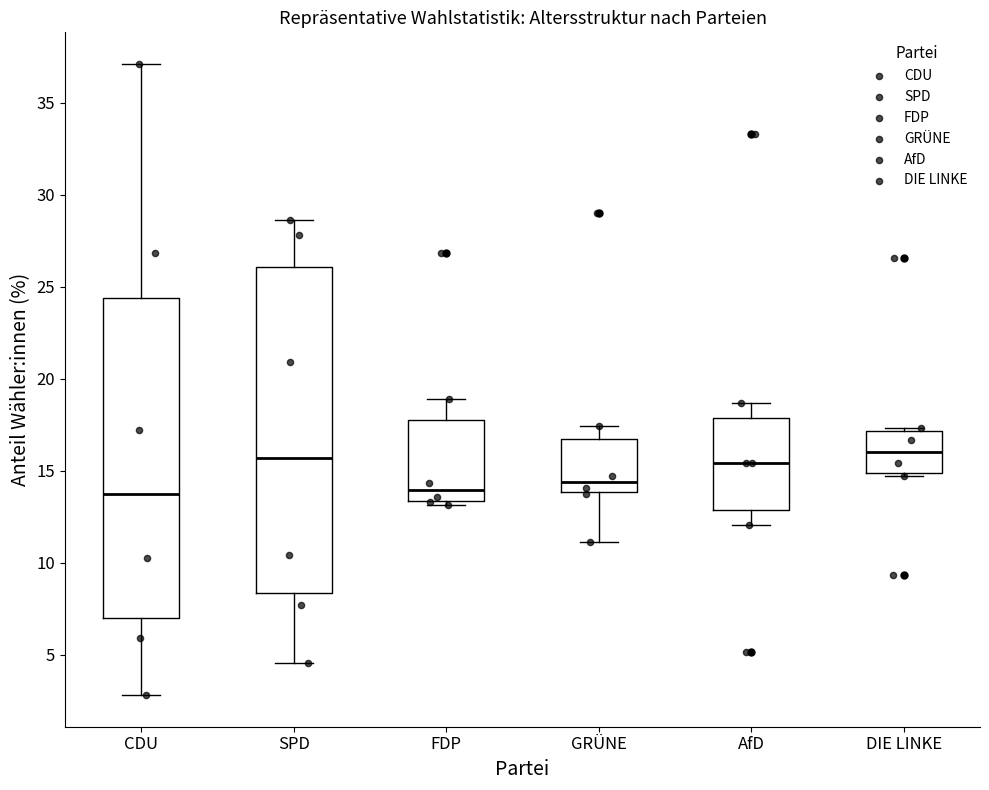

Reading left to right, read every box against the y-axis: the position of its median line, the range the box covers, and the ends of its whiskers. The values are not printed on the chart, so give them approximately, as read against the axis.

CDU: median 13.5, box 7.0 to 24.5, whiskers 3.0 to 37.0
SPD: median 15.5, box 8.5 to 26.0, whiskers 4.5 to 28.5
FDP: median 14.0, box 13.5 to 17.5, whiskers 13.0 to 19.0
GRÜNE: median 14.5, box 14.0 to 16.5, whiskers 11.0 to 17.5
AfD: median 15.5, box 13.0 to 18.0, whiskers 12.0 to 18.5
DIE LINKE: median 16.0, box 15.0 to 17.0, whiskers 14.5 to 17.5